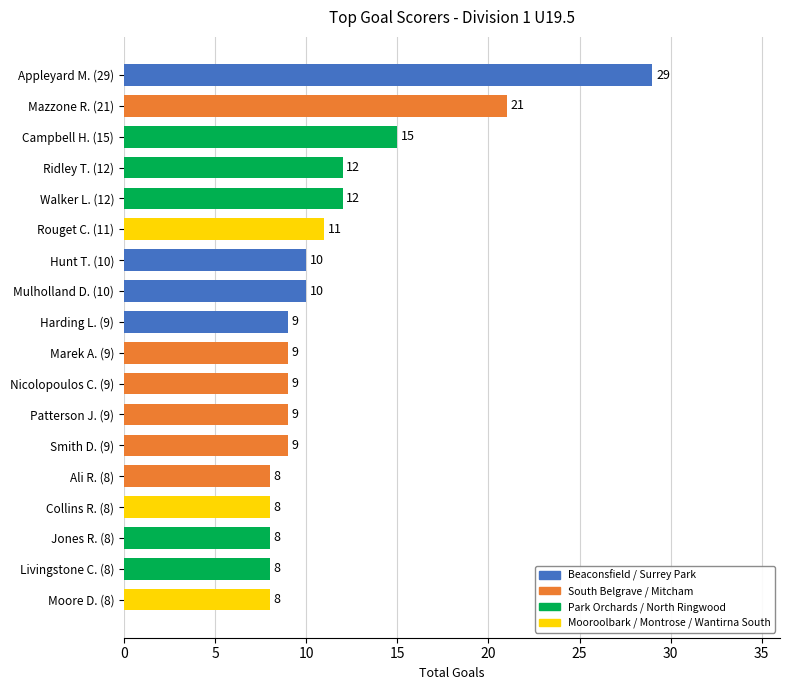

What is the value of the 16th bar from the top?

8